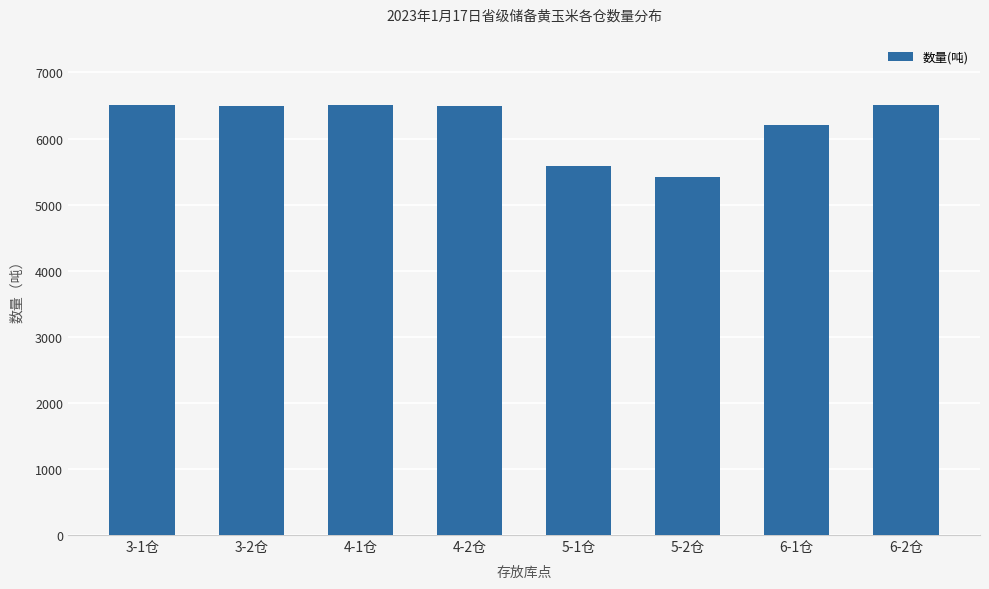

How many bars are there in total?

8